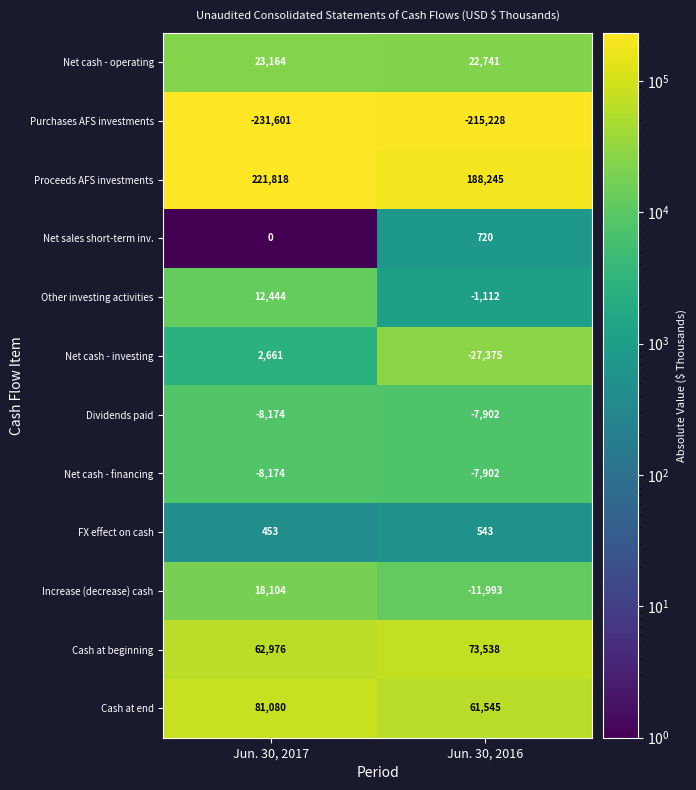

Reading right to left, what are all the values shown in this chart?

Net cash - operating: Jun. 30, 2016=22741	Jun. 30, 2017=23164
Purchases AFS investments: Jun. 30, 2016=-215228	Jun. 30, 2017=-231601
Proceeds AFS investments: Jun. 30, 2016=188245	Jun. 30, 2017=221818
Net sales short-term inv.: Jun. 30, 2016=720	Jun. 30, 2017=0
Other investing activities: Jun. 30, 2016=-1112	Jun. 30, 2017=12444
Net cash - investing: Jun. 30, 2016=-27375	Jun. 30, 2017=2661
Dividends paid: Jun. 30, 2016=-7902	Jun. 30, 2017=-8174
Net cash - financing: Jun. 30, 2016=-7902	Jun. 30, 2017=-8174
FX effect on cash: Jun. 30, 2016=543	Jun. 30, 2017=453
Increase (decrease) cash: Jun. 30, 2016=-11993	Jun. 30, 2017=18104
Cash at beginning: Jun. 30, 2016=73538	Jun. 30, 2017=62976
Cash at end: Jun. 30, 2016=61545	Jun. 30, 2017=81080